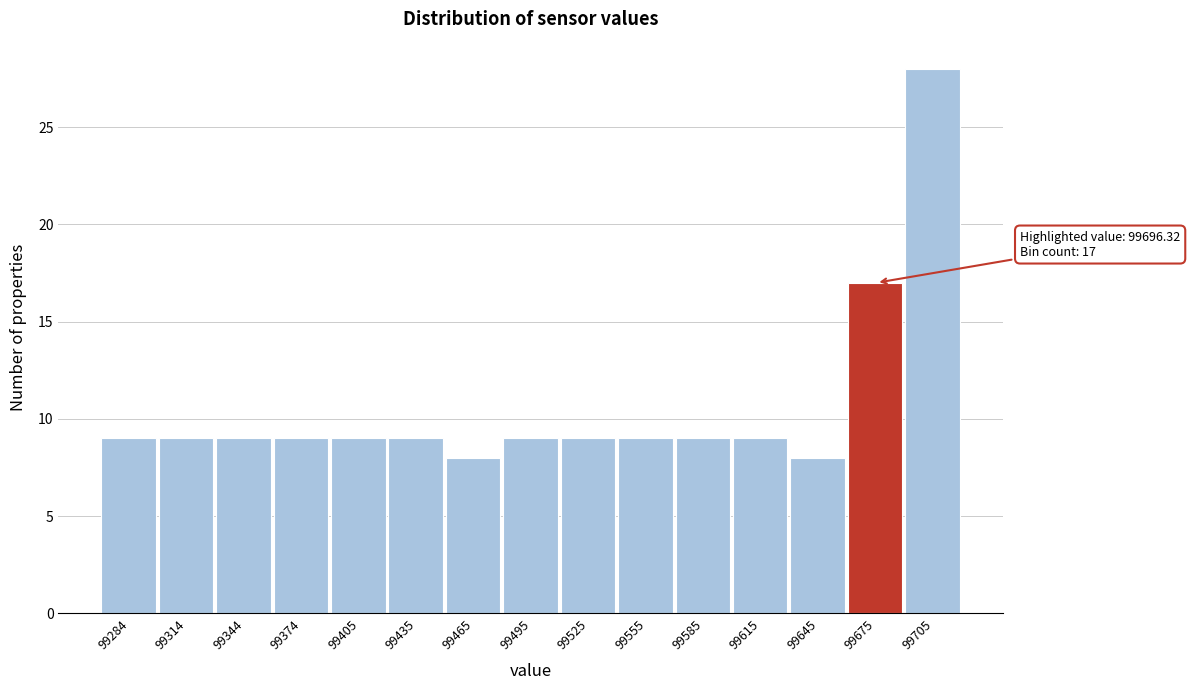

Reading left to right, extract all data points from this chart.

9	9	9	9	9	9	8	9	9	9	9	9	8	17	28